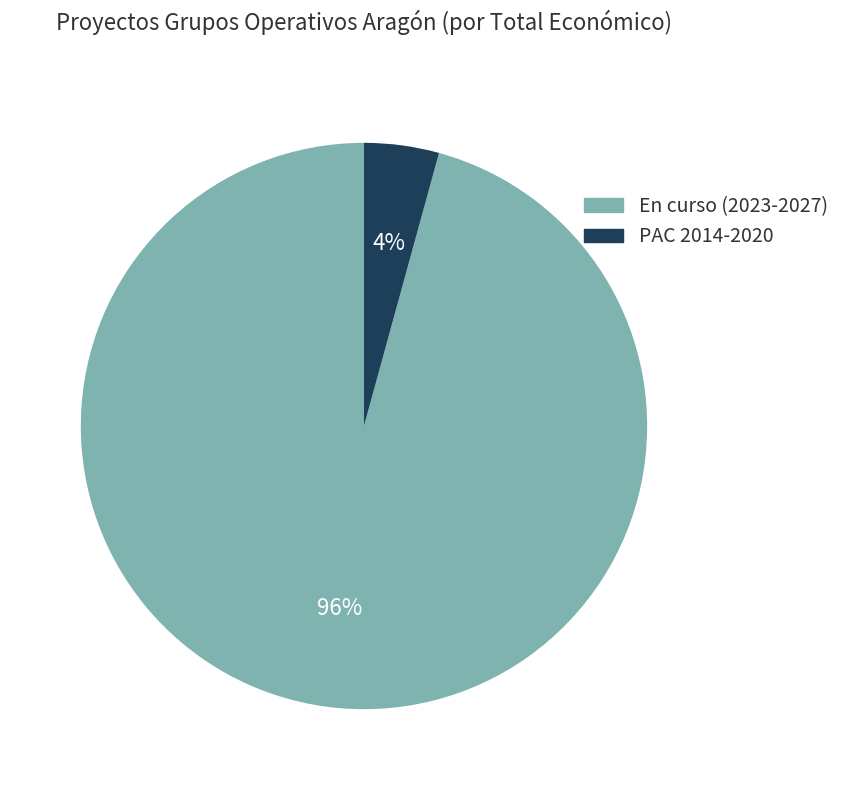

Is there a majority slice in this chart?

Yes